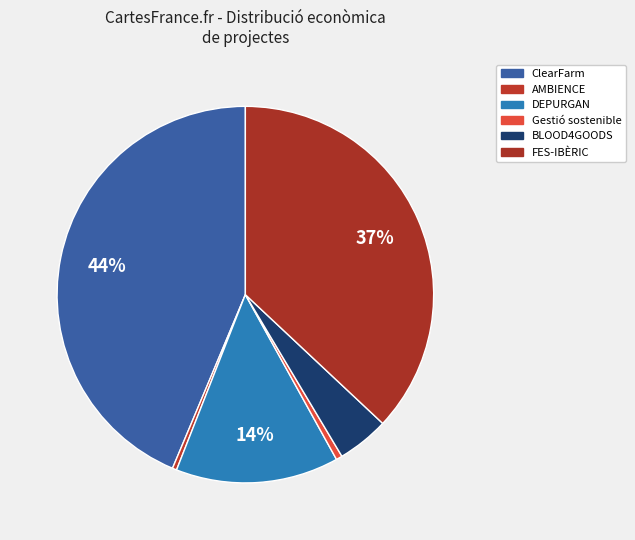

How many slices are in this pie chart?

6